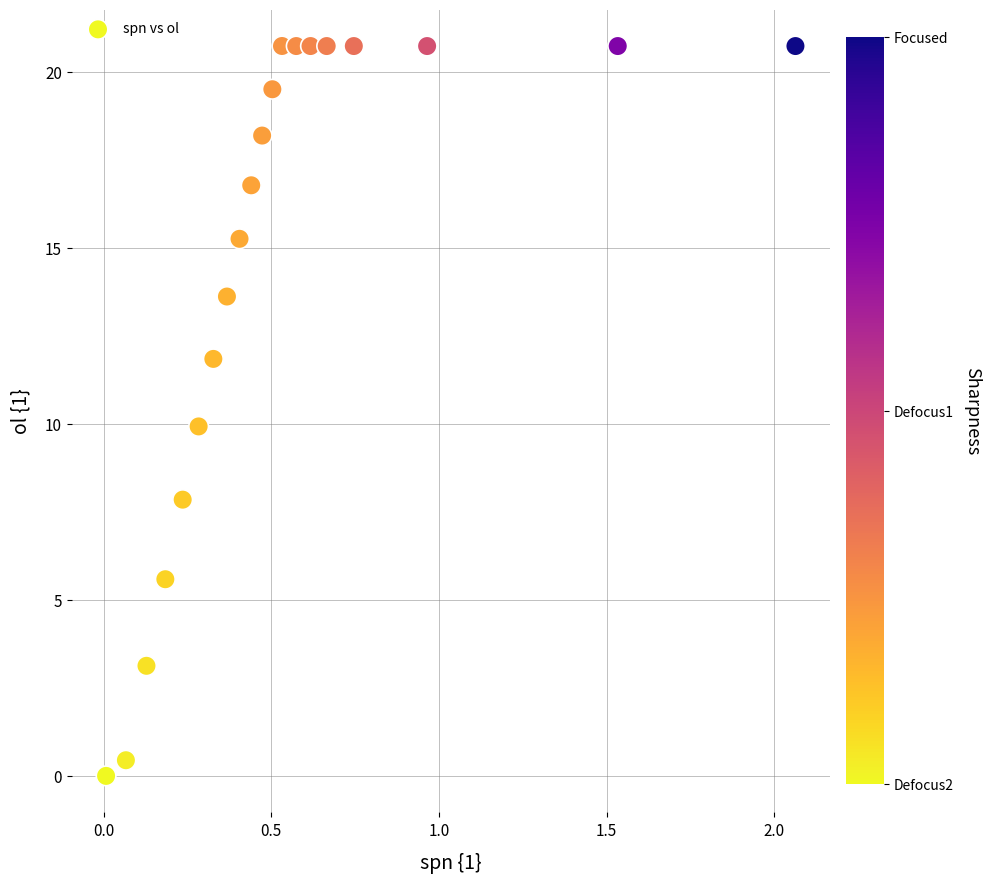

What is the range of X values (max minus min)?

2.1